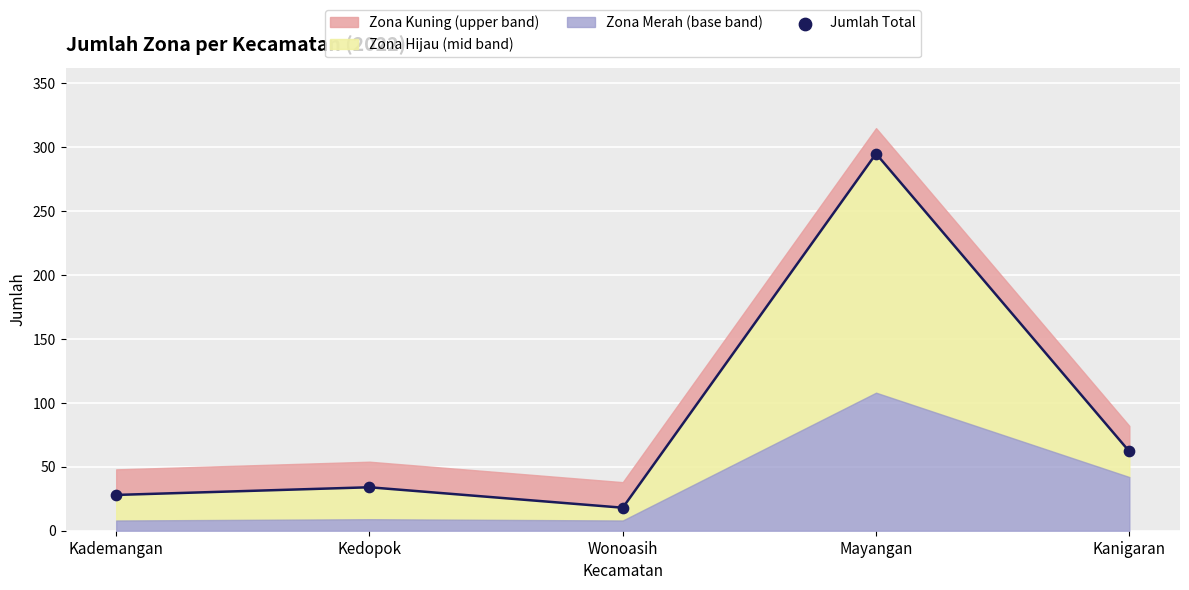

What is the change in value from Kedopok to Wonoasih?

-16